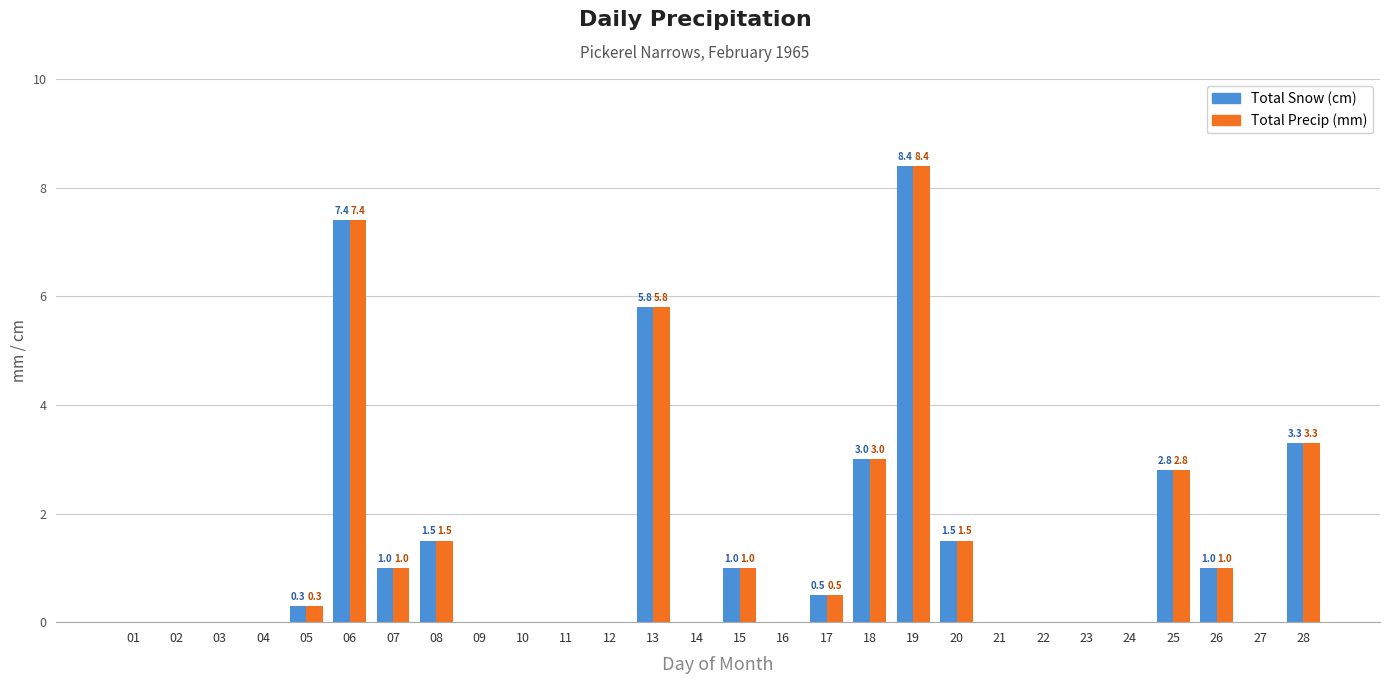

How many distinct data groups are displayed?

2